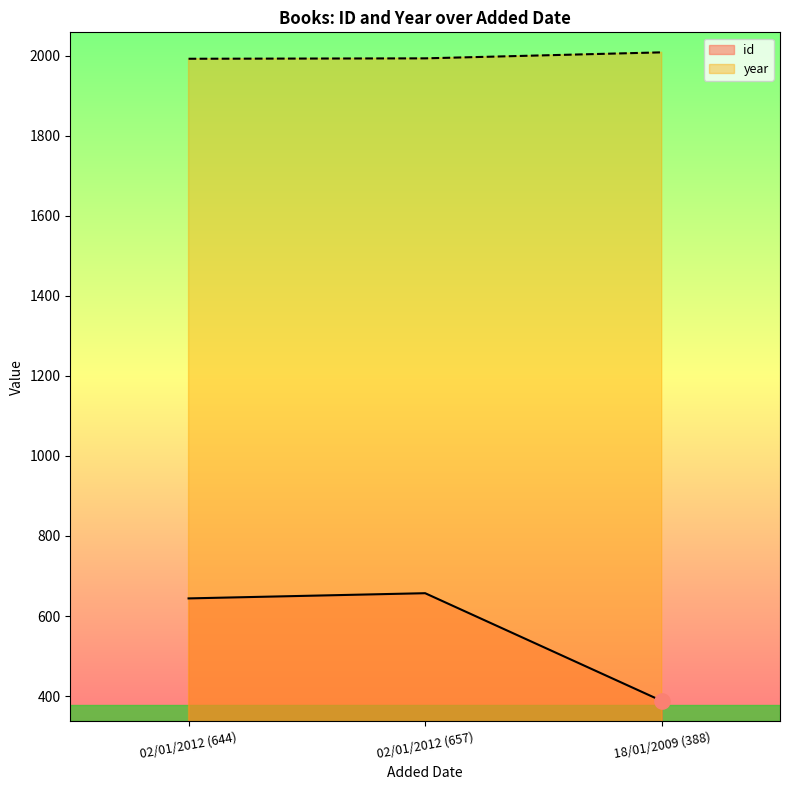

What is the total value across all series at 18/01/2009 (388)?

2396